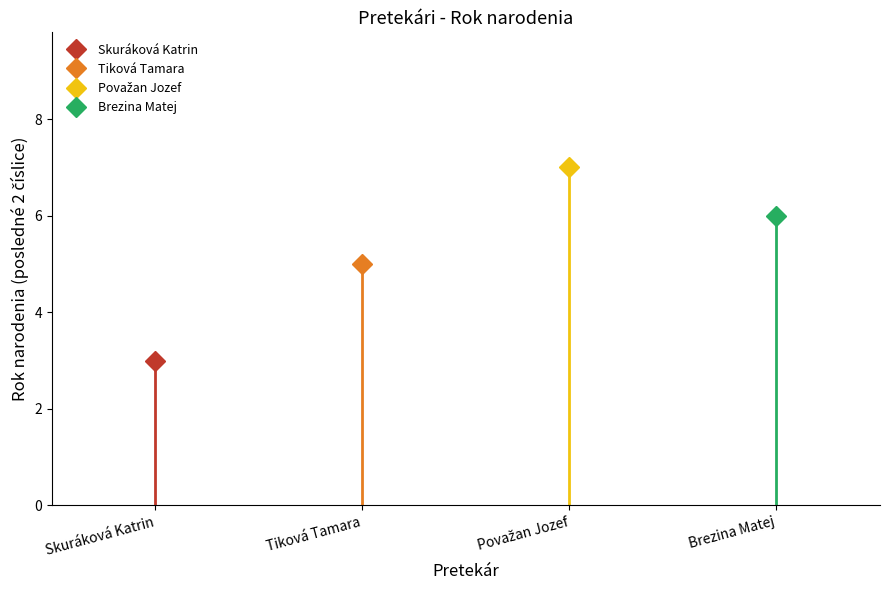

What is the sum of all values?

21